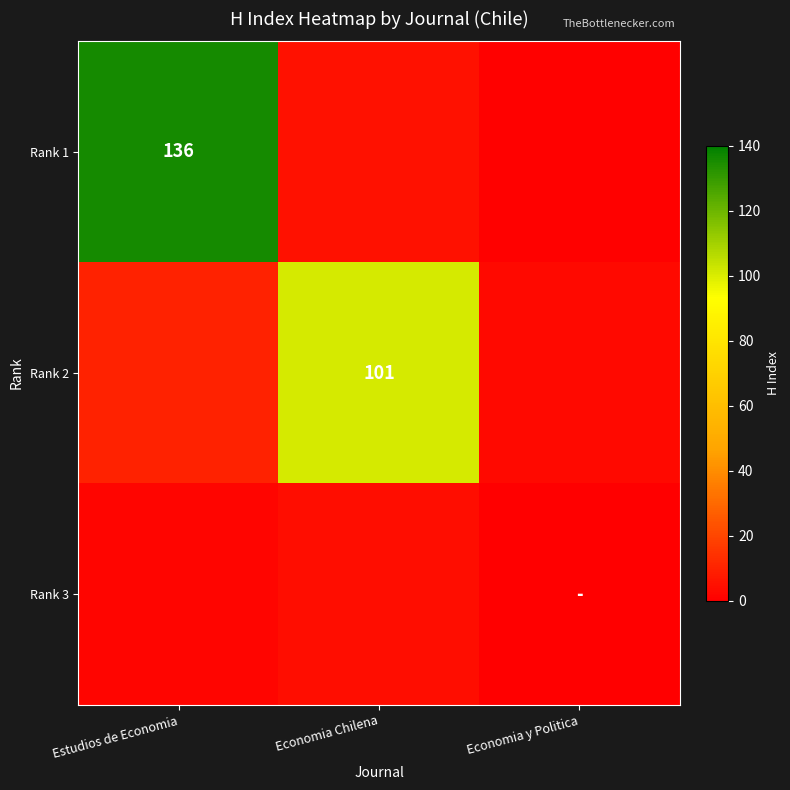

True or false: Rank 2 has a value of 26 at Economia Chilena.

False